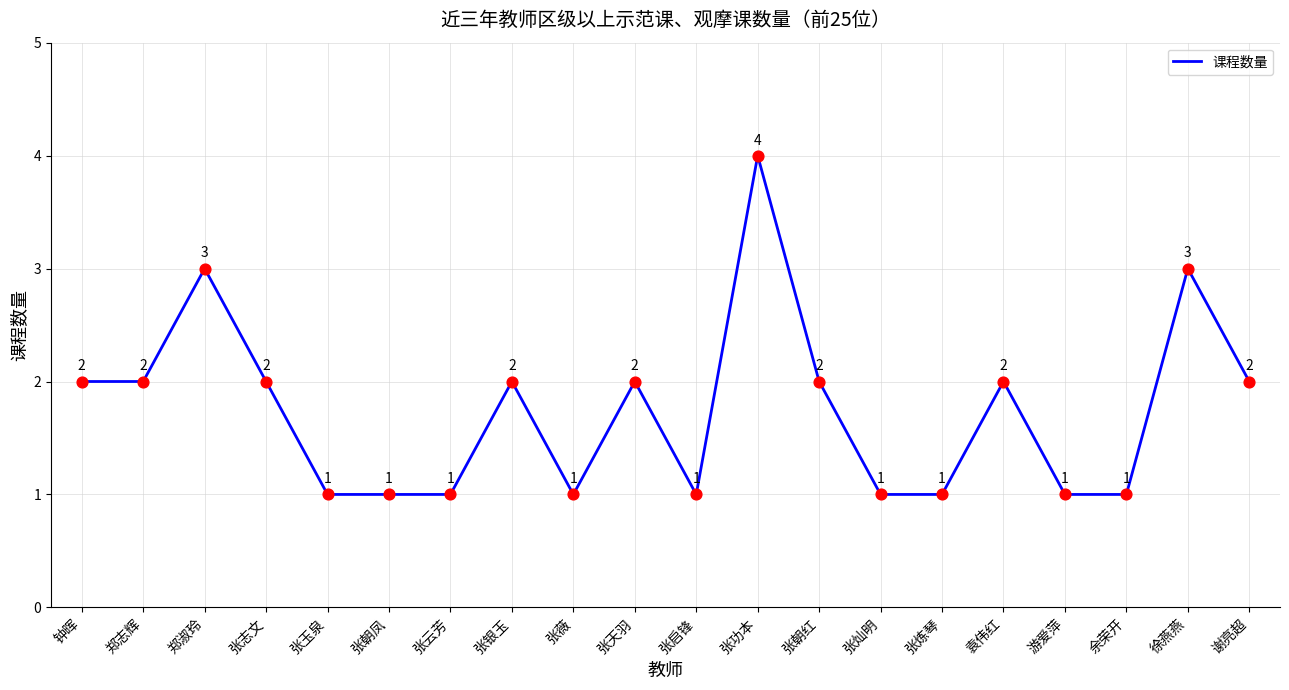

What is the change in value from 郑淑玲 to 张志文?

-1